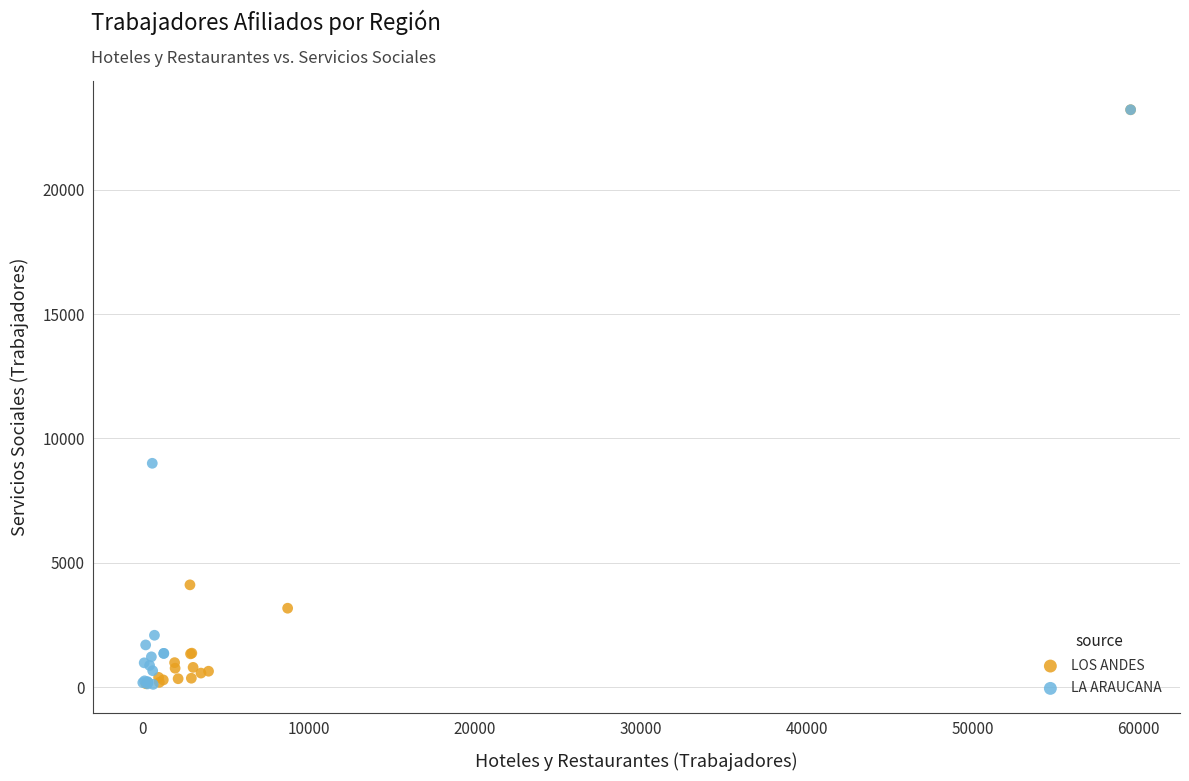

What are all the series names shown in the legend?

LOS ANDES, LA ARAUCANA